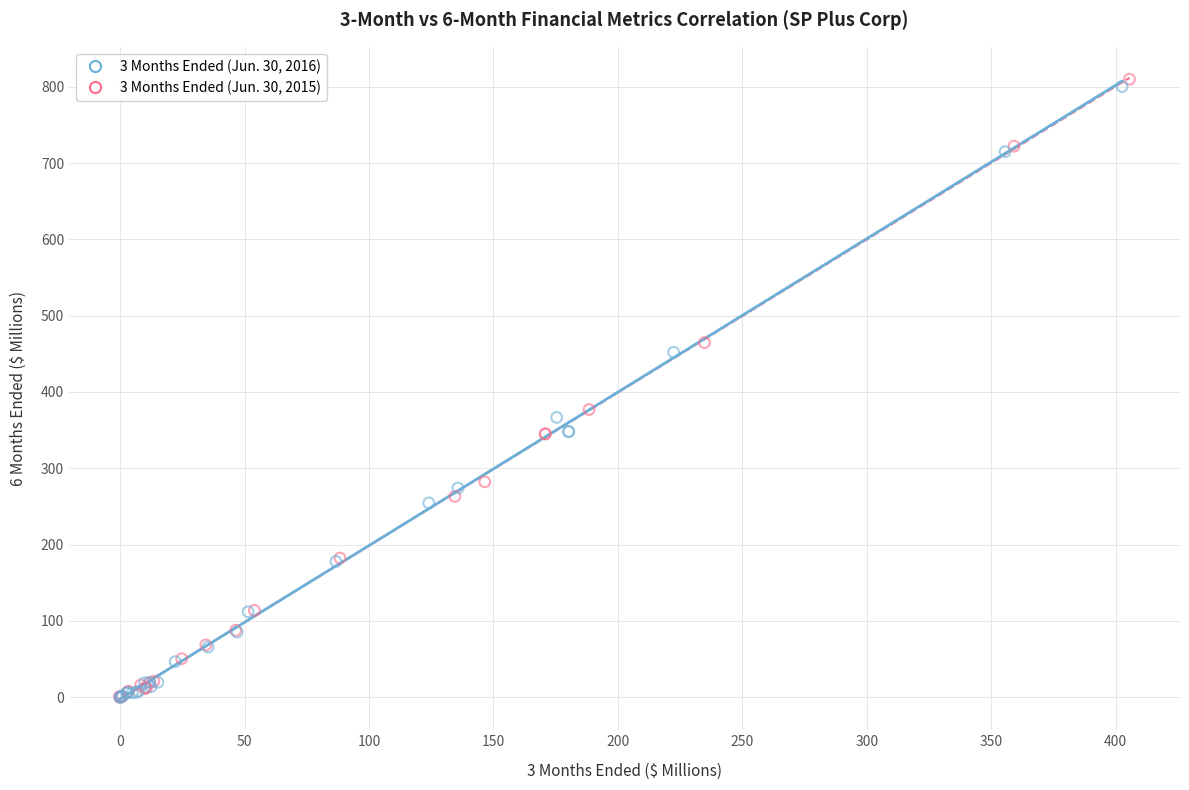

Which series has the widest spread of Y values?

3 Months Ended (Jun. 30, 2015)